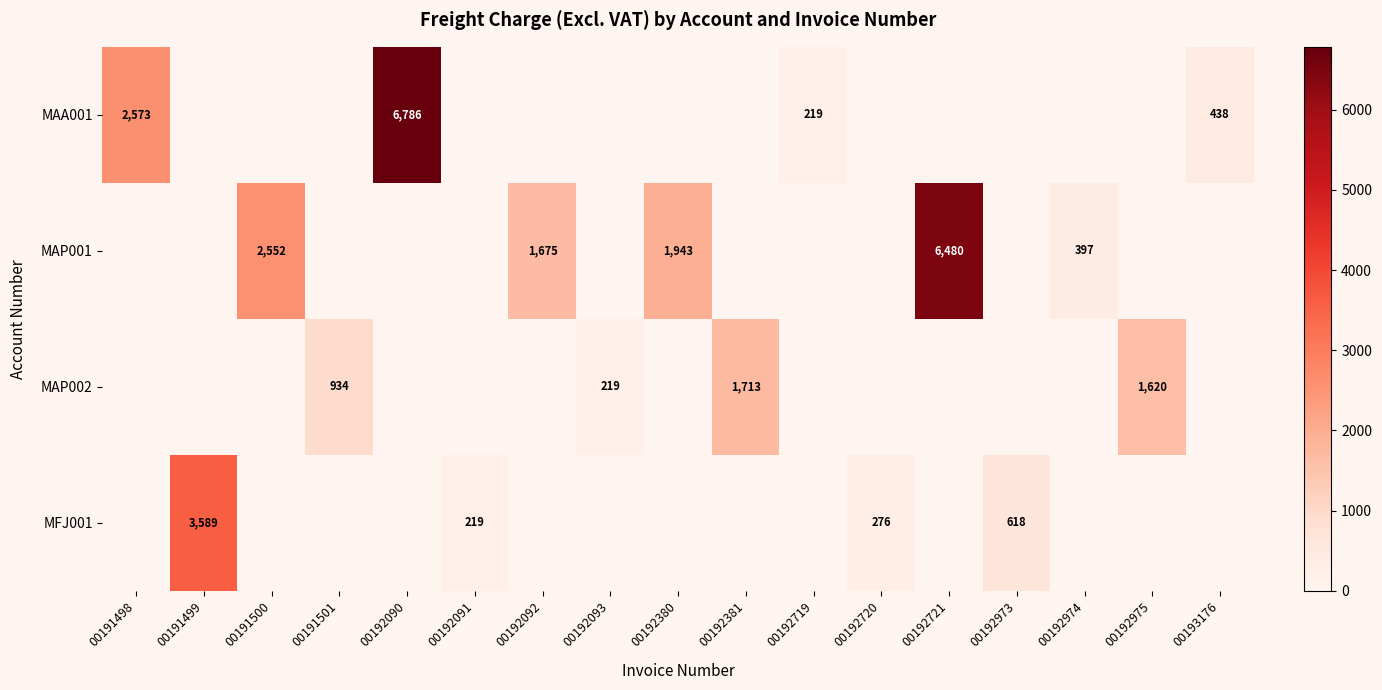

Is it true that MAP002 equals 219 at 00192093?

True